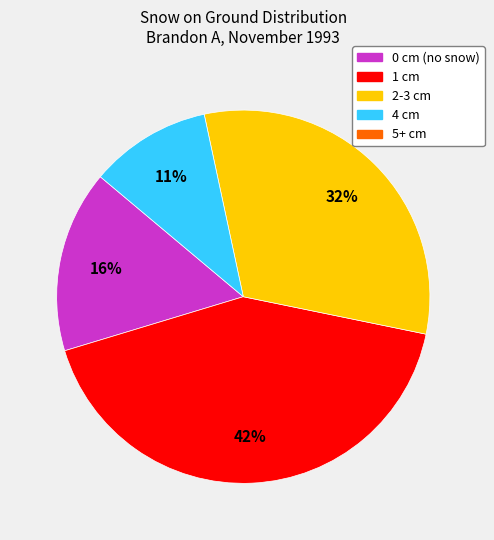

To the nearest percent, what is the average slice percentage?

25%